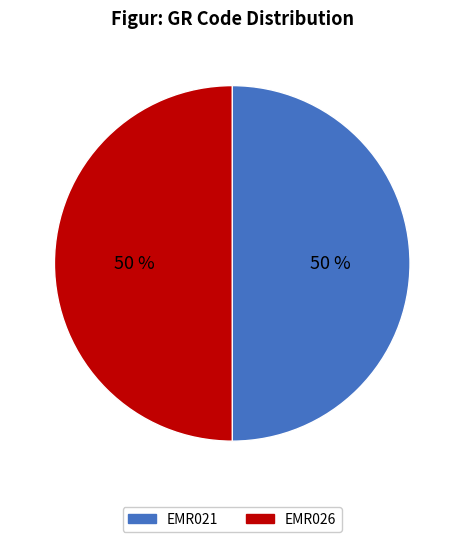

True or false: EMR026 accounts for 62% of the total.

False